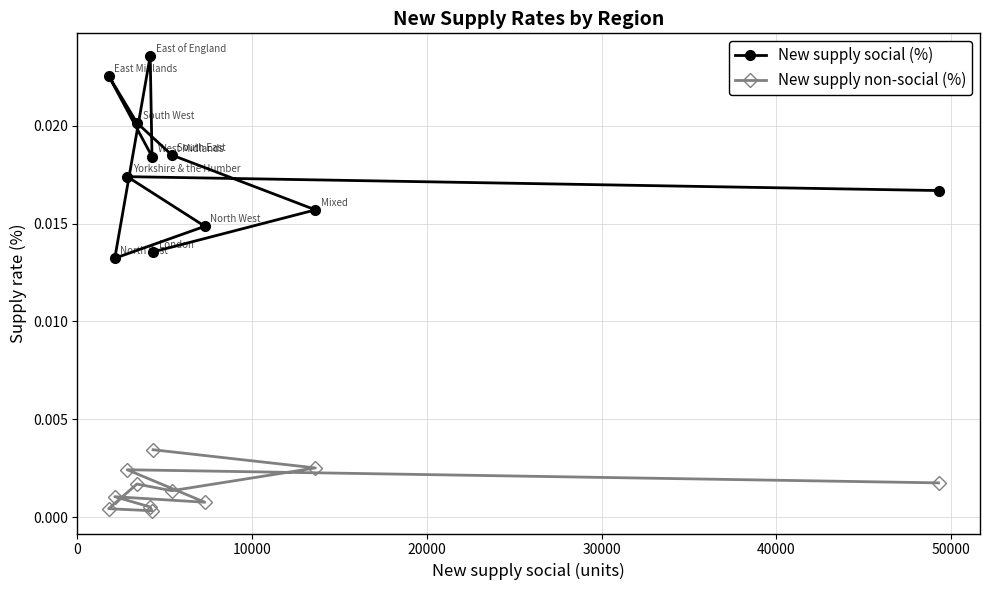

Which series has the largest total across all categories?

New supply social (%)